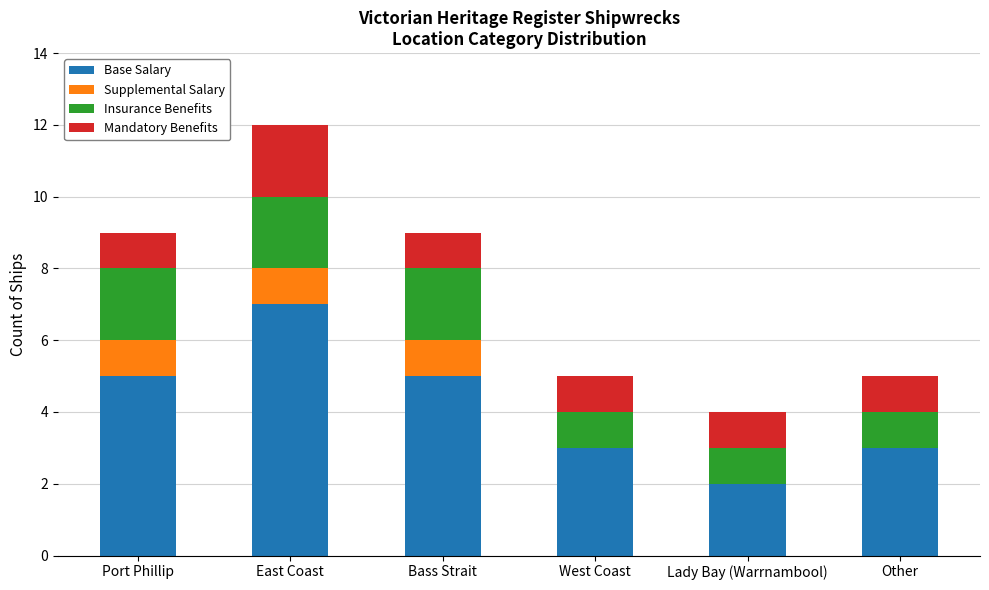

Which category has the highest value in the Base Salary series?

East Coast